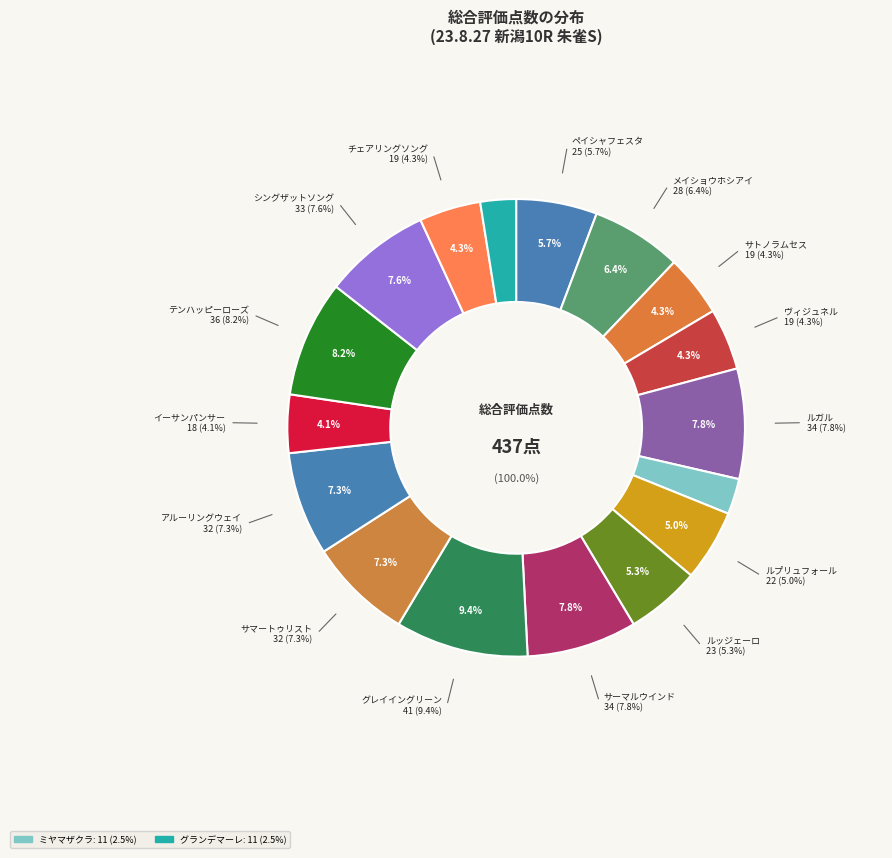

Approximately how many times larger is the value at サマートゥリスト(11) compared to メイショウホシアイ(2)?

1.1